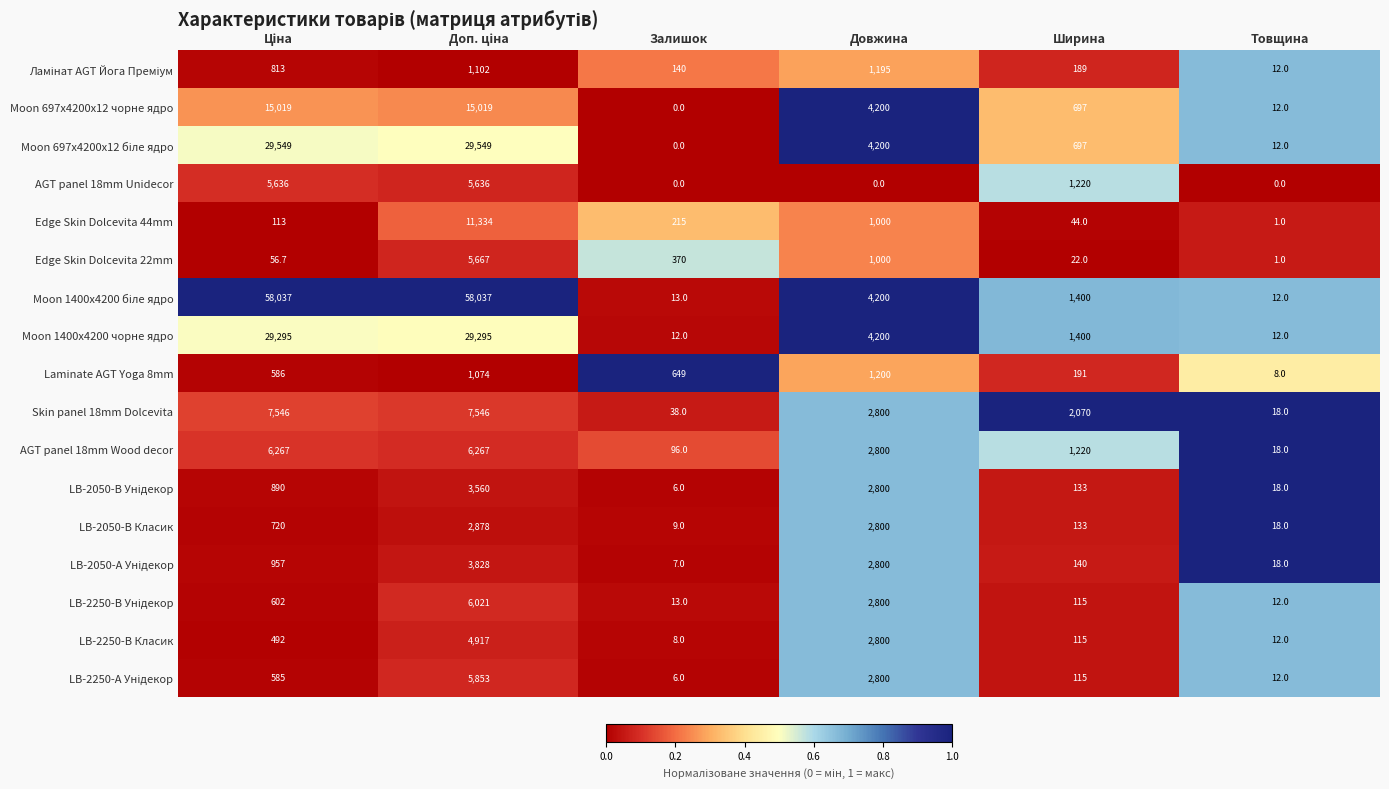

At which label is AGT panel 18mm Wood decor closest to 3142?

Довжина